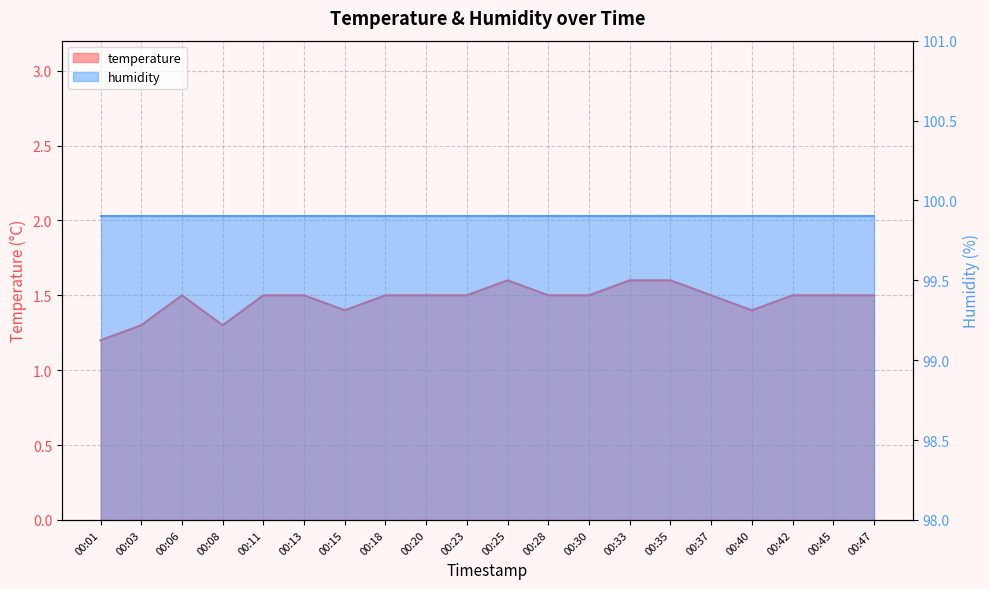

What is the value of the 19th point from the left?

1.5